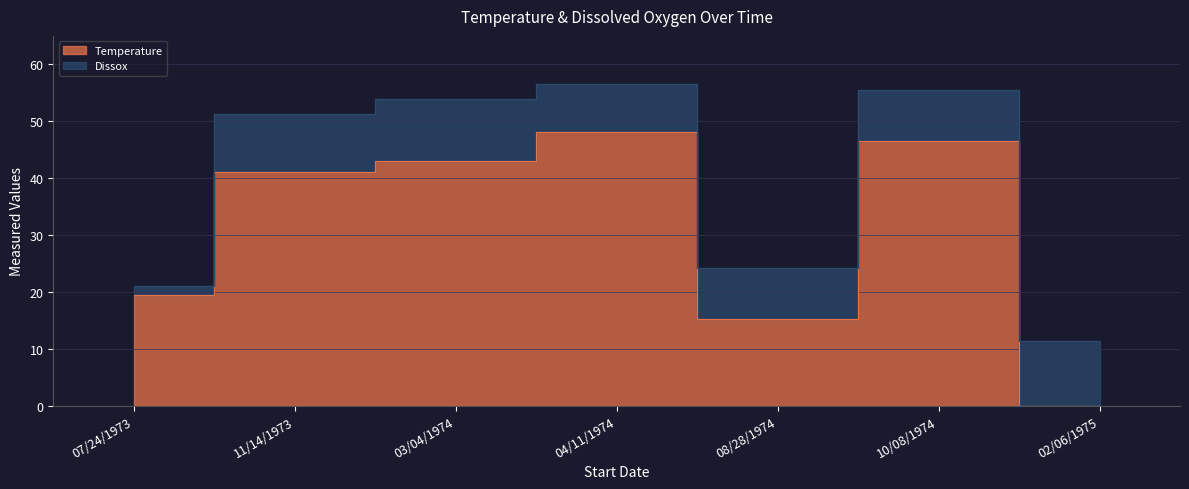

Does the chart have visible grid lines?

Yes